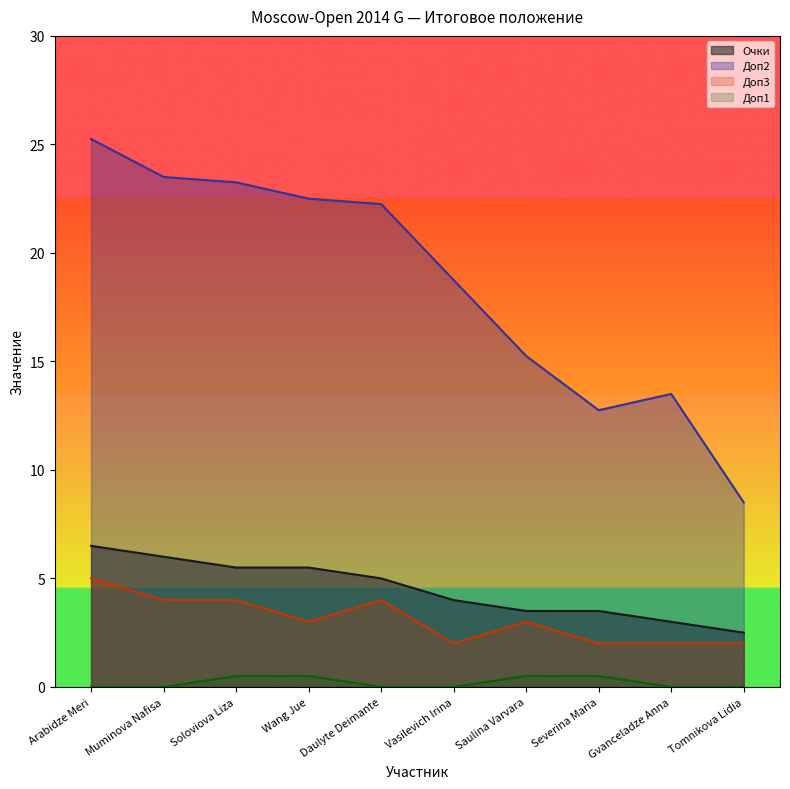

Reading left to right, list all the values displayed in this chart.

Очки: 6.5	6.0	5.5	5.5	5.0	4.0	3.5	3.5	3.0	2.5
Доп1: 0.0	0.0	0.5	0.5	0.0	0.0	0.5	0.5	0.0	0.0
Доп2: 25.2	23.5	23.2	22.5	22.2	18.8	15.2	12.8	13.5	8.5
Доп3: 5.0	4.0	4.0	3.0	4.0	2.0	3.0	2.0	2.0	2.0